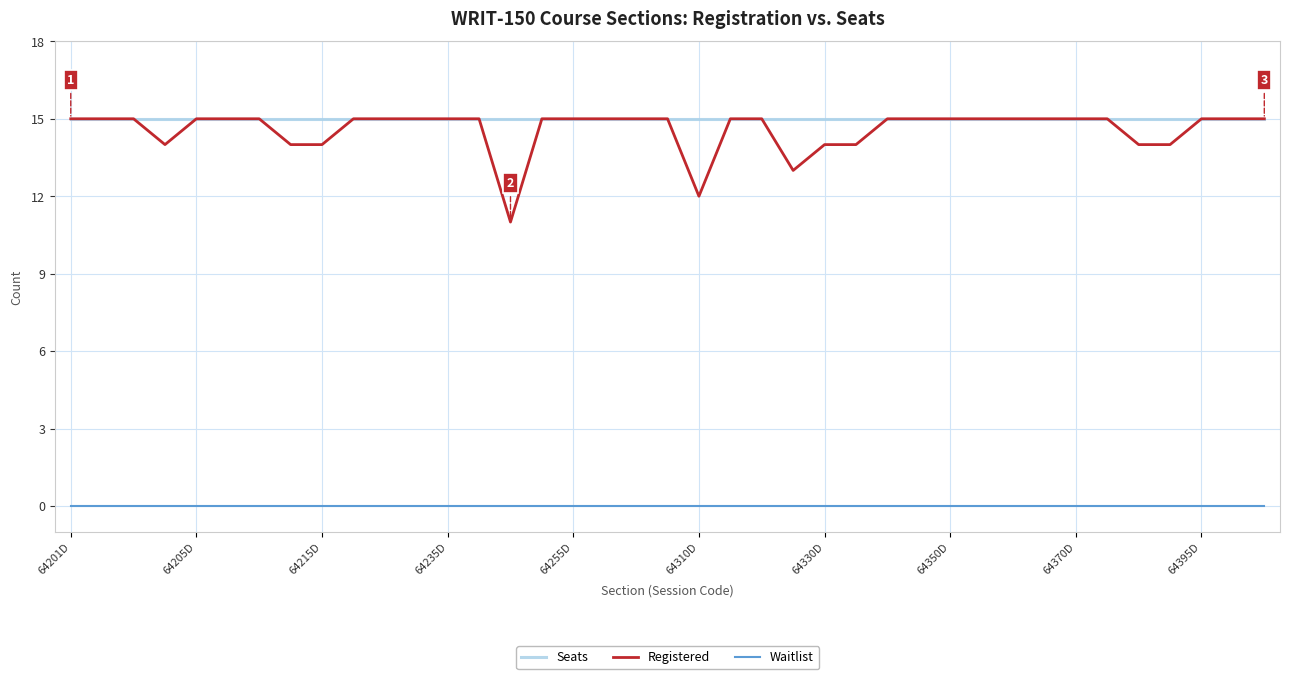

Which series has the widest spread of values?

Registered